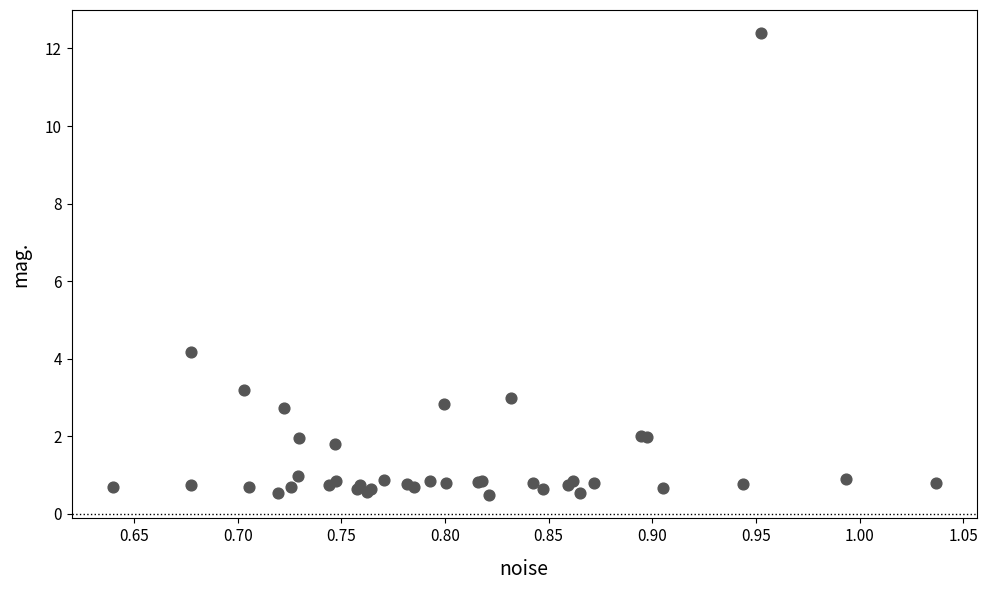

What Y value in the scatter plot is closest to 6?

4.2